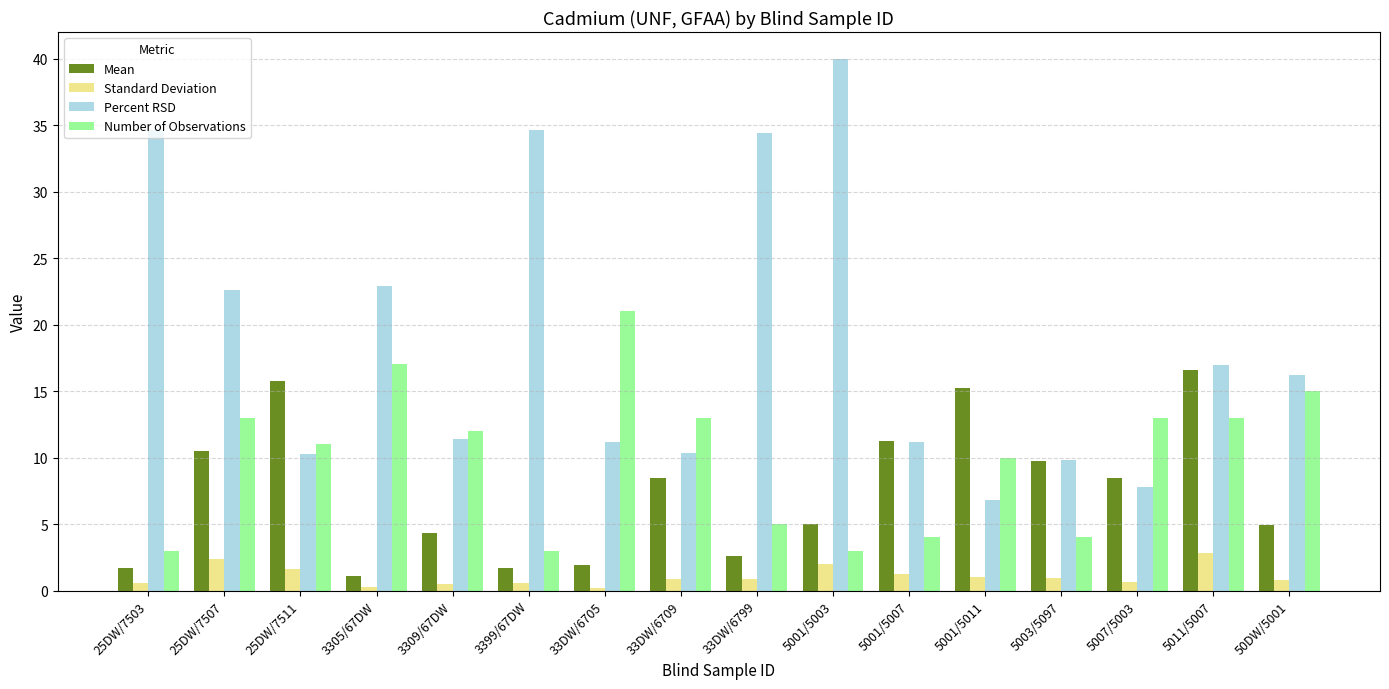

Read the Mean value at 5001/5011.

15.2